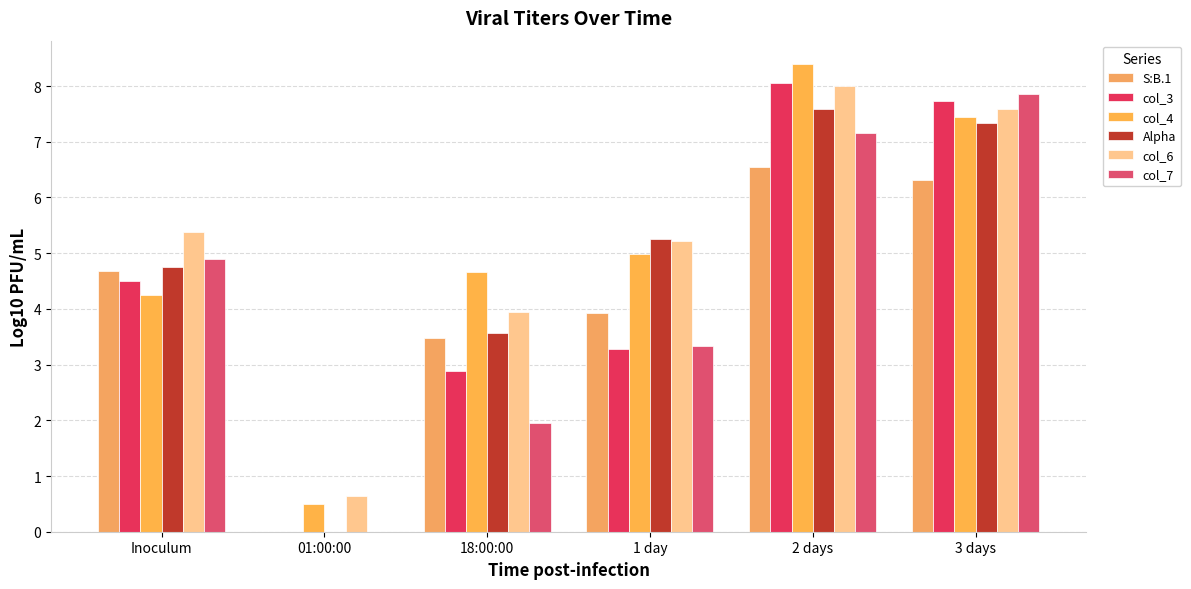

Does the chart contain stacked bars?

No